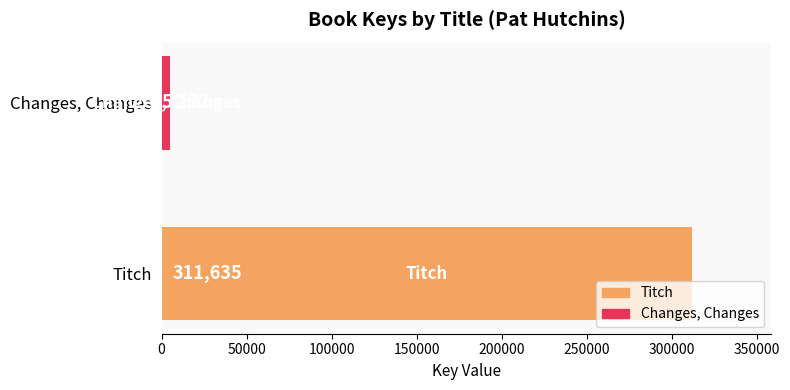

What is the greatest value displayed?

311635